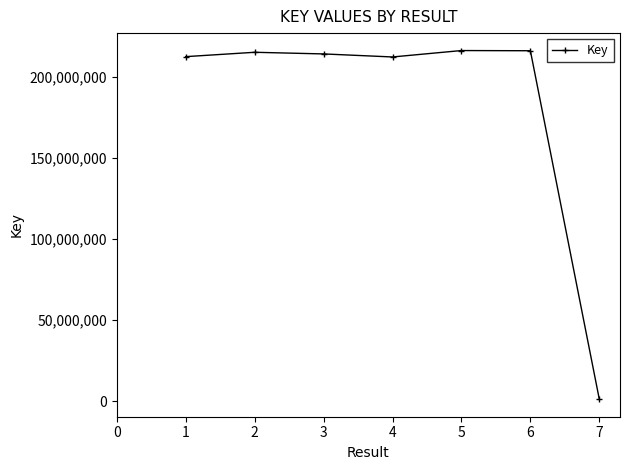

How many points are lower than both their immediate neighbors (excluding endpoints)?

1